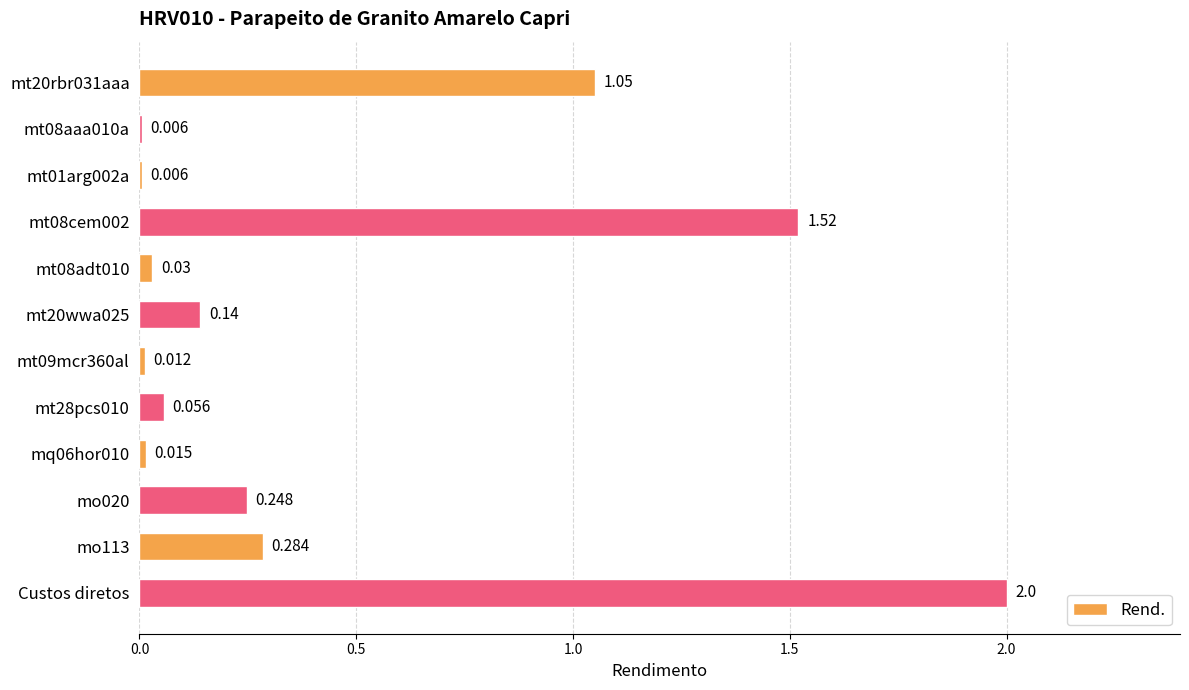

Does the chart contain stacked bars?

No